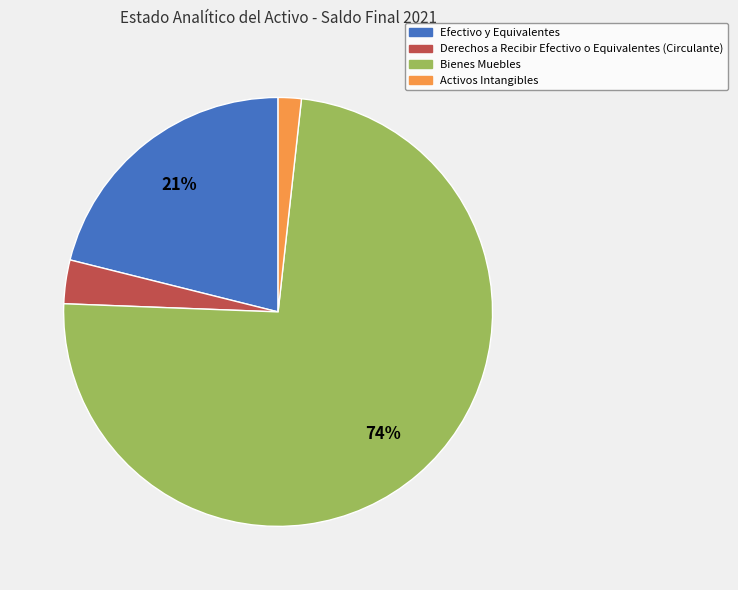

True or false: Activos Intangibles accounts for 2% of the total.

True